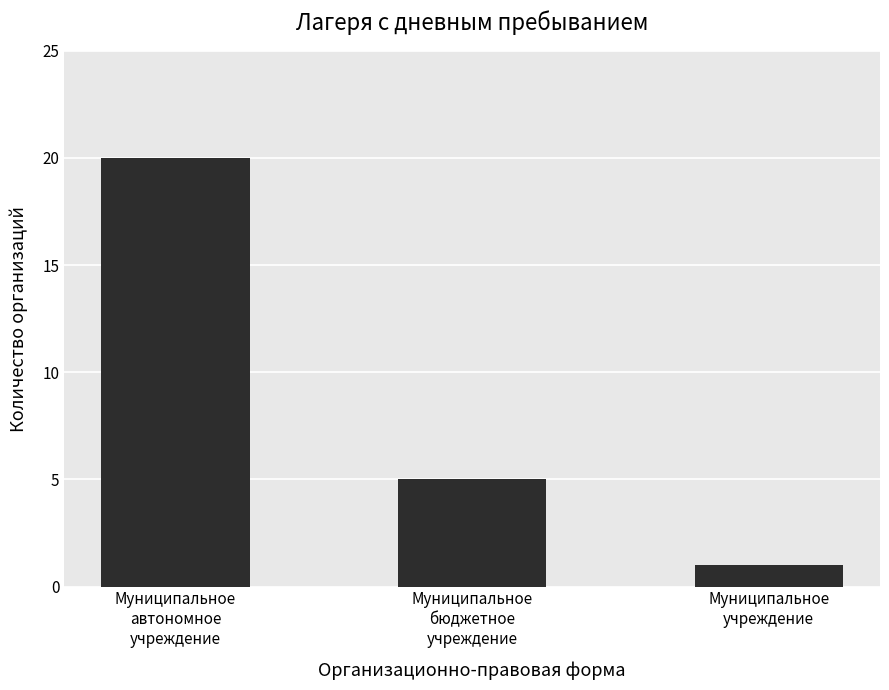

Reading left to right, transcribe all the data shown in this chart.

20	5	1